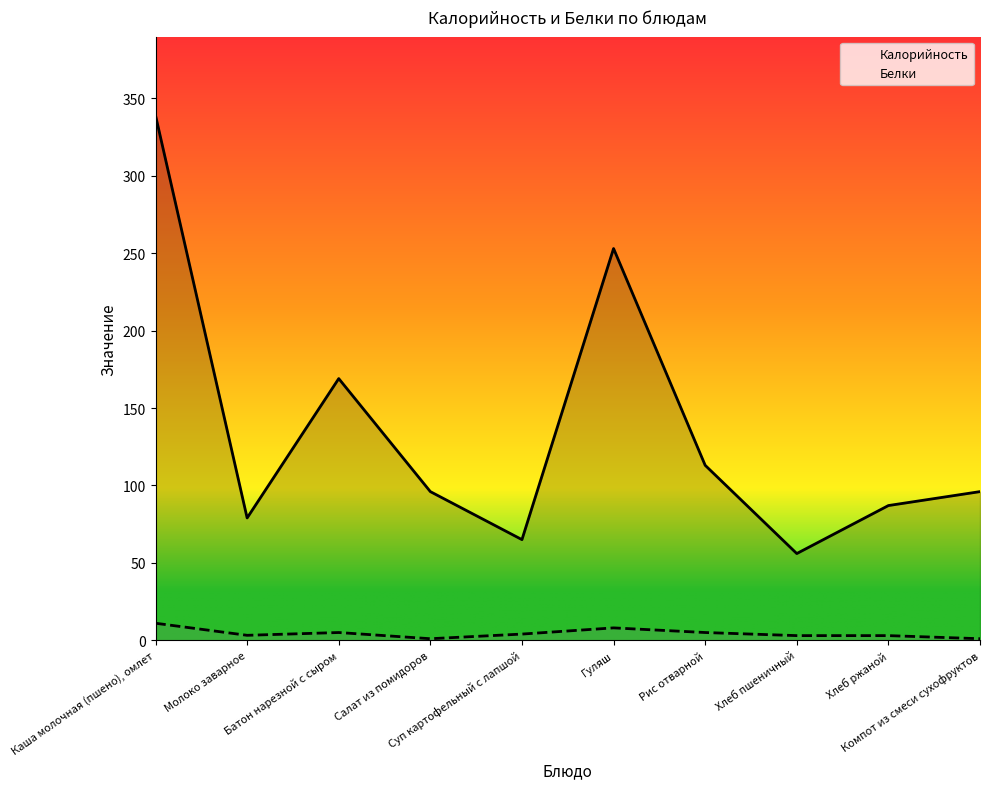

Which series has the largest range (max minus min)?

Калорийность